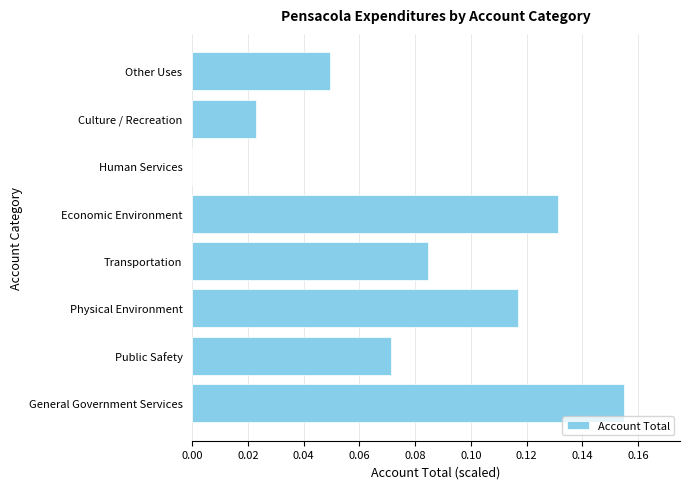

Between Human Services and Culture / Recreation, which is larger?

Culture / Recreation